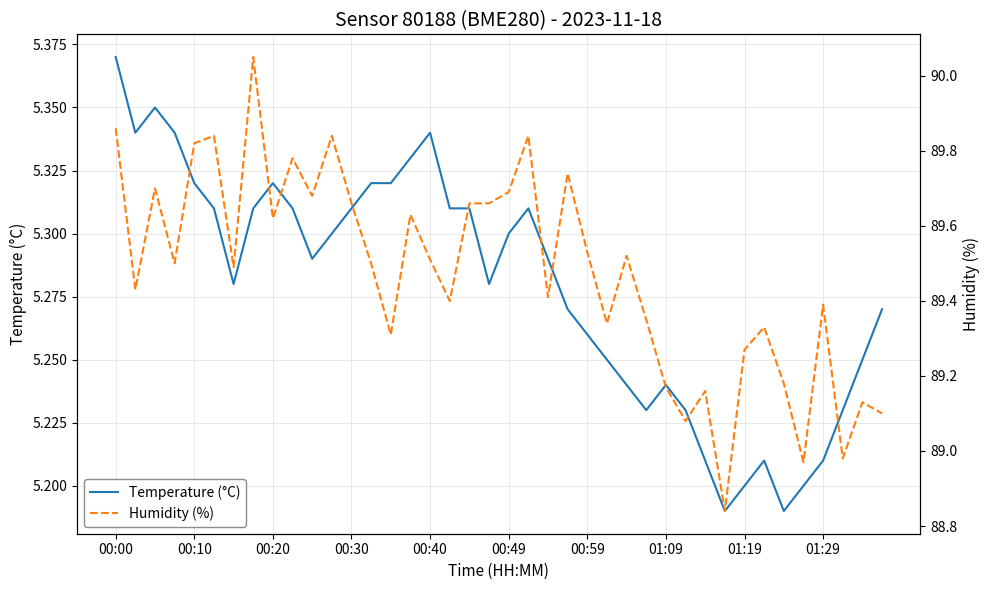

Is it true that Temperature (°C) equals 7.9 at 01:19?

False